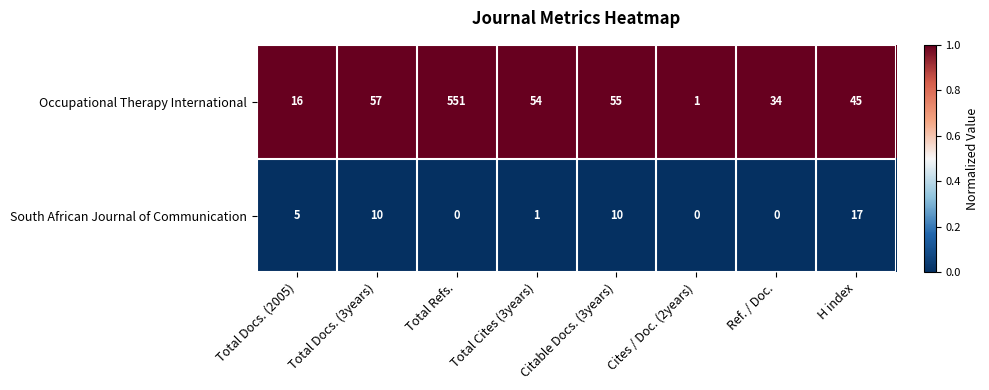

What is the average value of the South African Journal of Communication series?

5